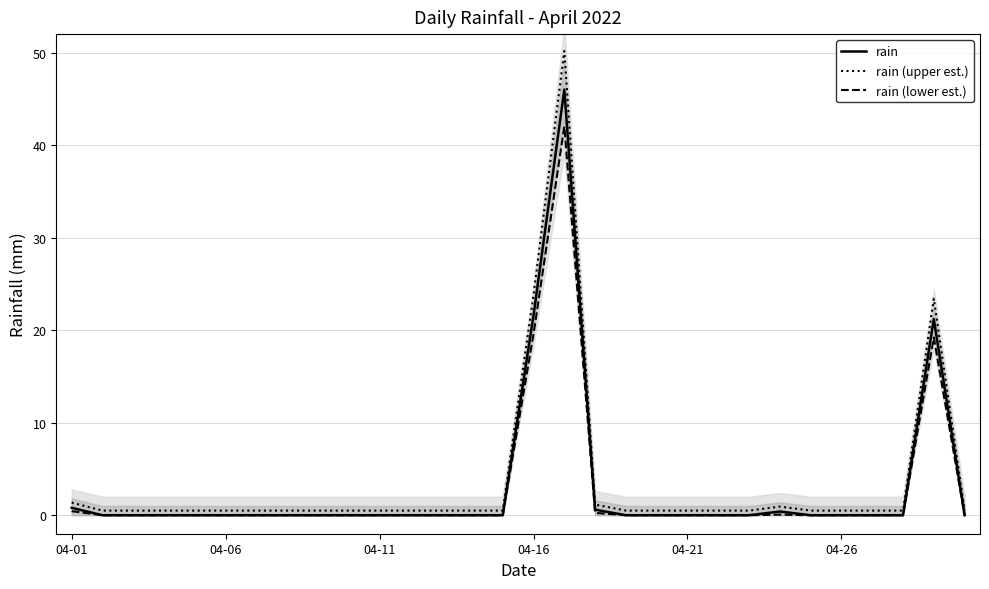

What are all the series names shown in the legend?

rain, rain (upper est.), rain (lower est.)